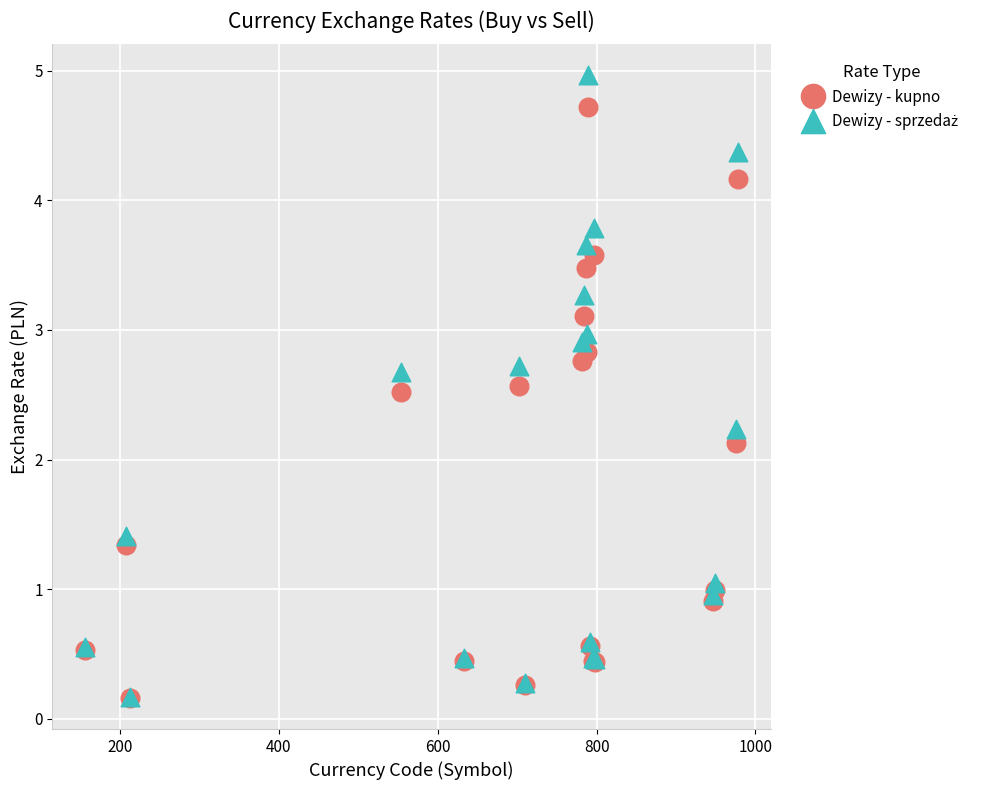

Across all series, what Y value is closest to 2?

2.1